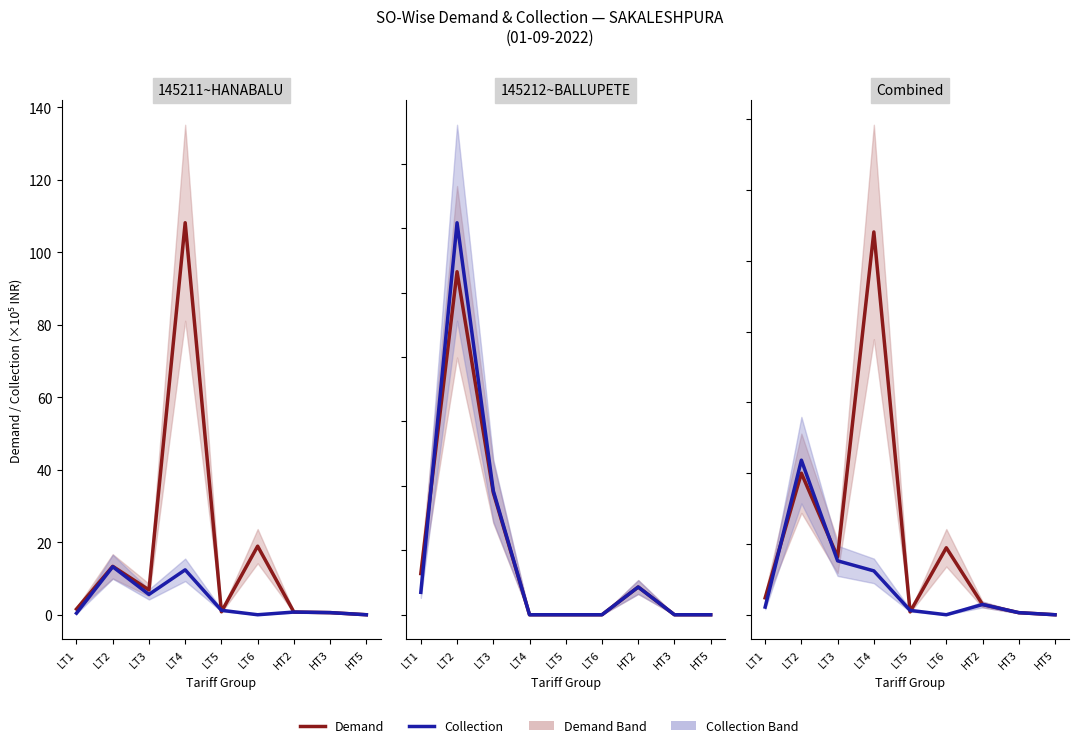

Count the number of data series in this chart.

2